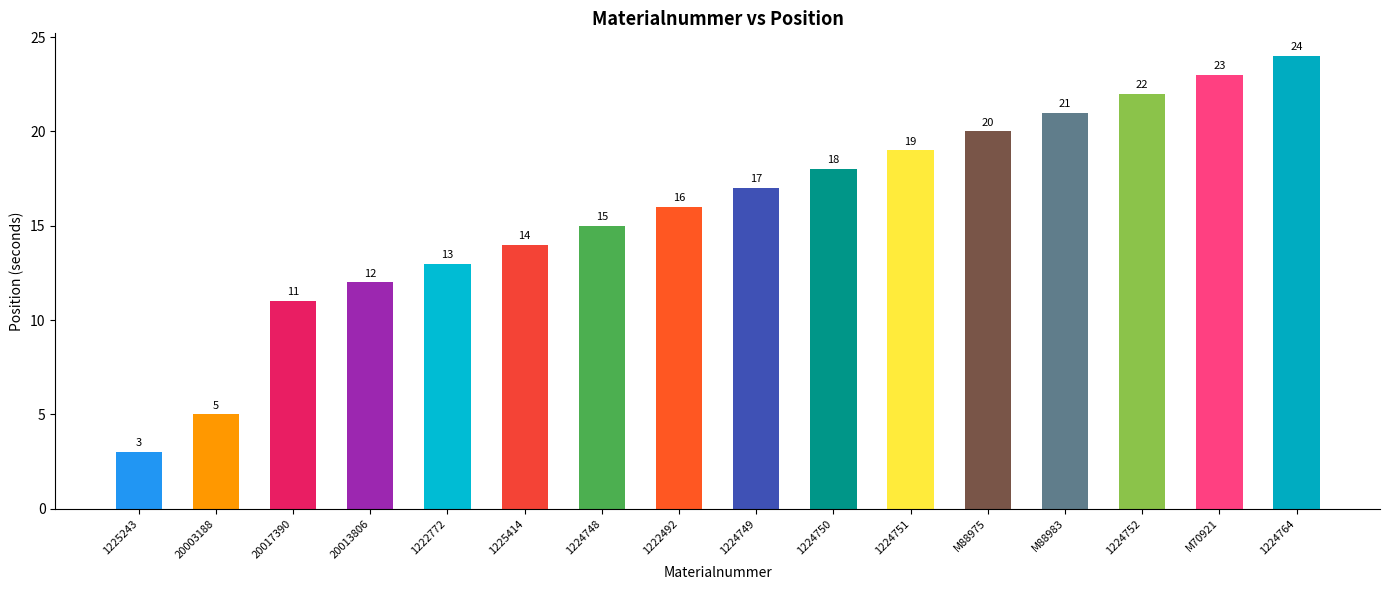

Count the number of data series in this chart.

1